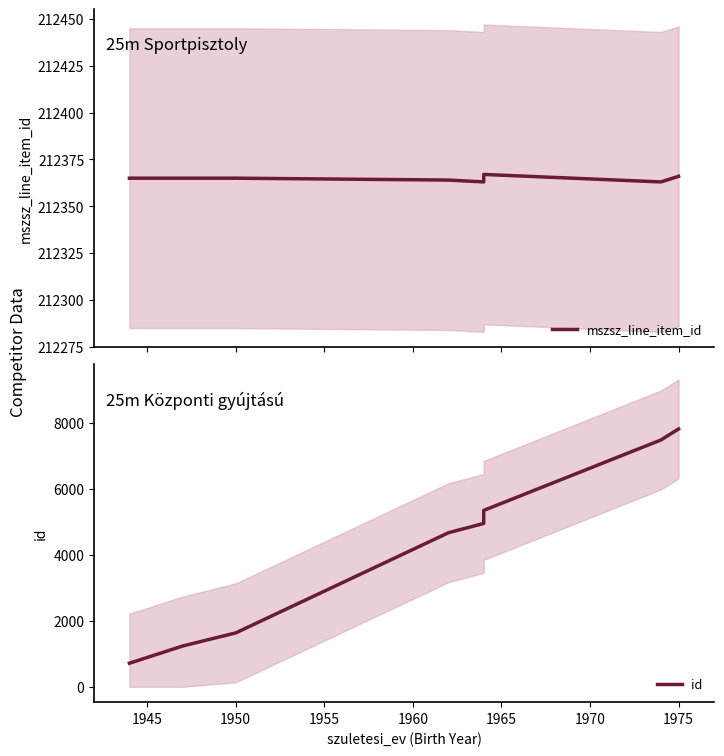

What is the difference between the id values at 1965 and 1975?

2470